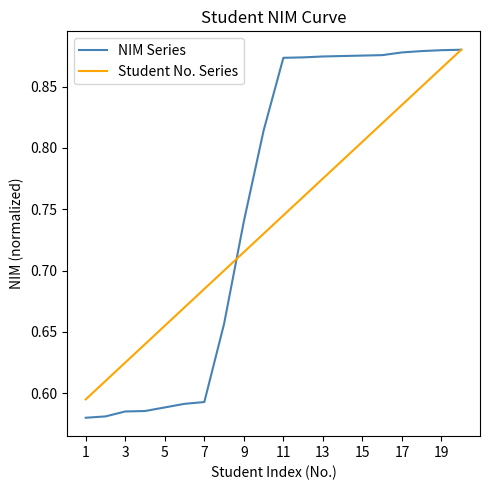

Which series has the widest spread of values?

NIM Series